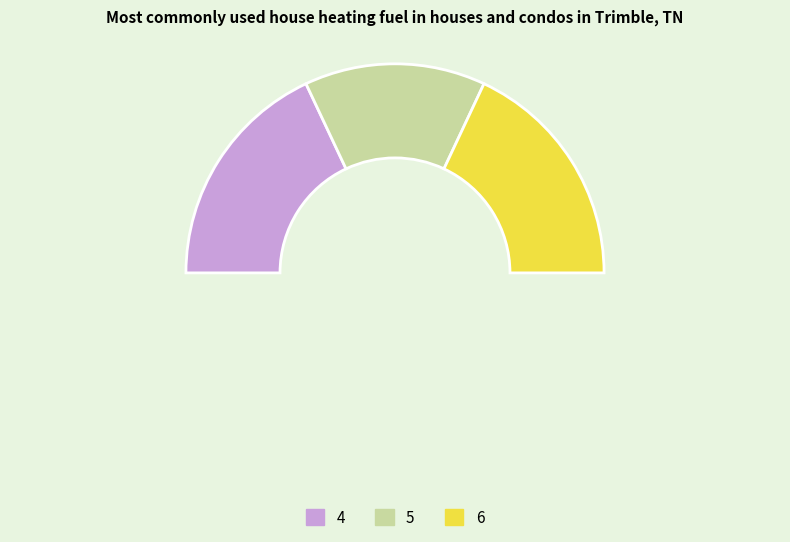

Which category has the biggest portion of the pie?

4